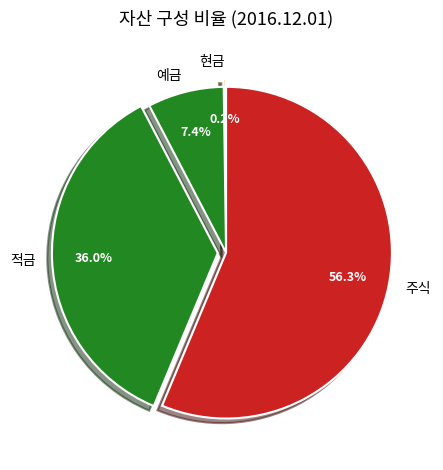

Do 예금 and 주식 together represent more than half of the pie?

Yes